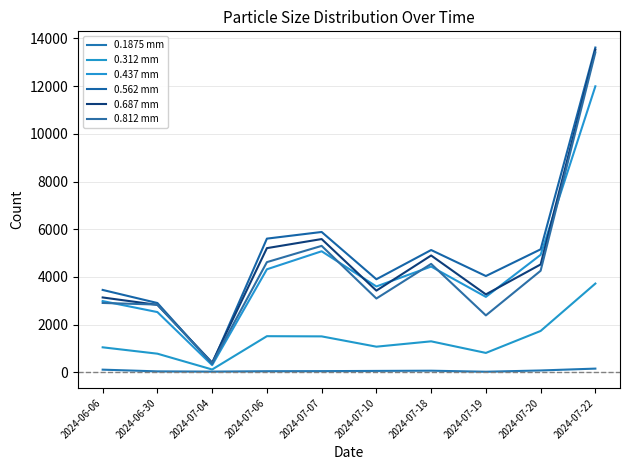

Reading left to right, list all the values displayed in this chart.

0.1875 mm: 108	36	26	43	46	55	64	21	74	152
0.312 mm: 1045	778	115	1512	1504	1072	1296	810	1731	3719
0.437 mm: 2985	2523	298	4318	5074	3598	4432	3161	4924	11993
0.562 mm: 3452	2903	354	5604	5883	3900	5126	4035	5155	13619
0.687 mm: 3136	2826	405	5205	5586	3423	4897	3265	4521	13530
0.812 mm: 2906	2838	376	4618	5300	3092	4545	2384	4256	13415